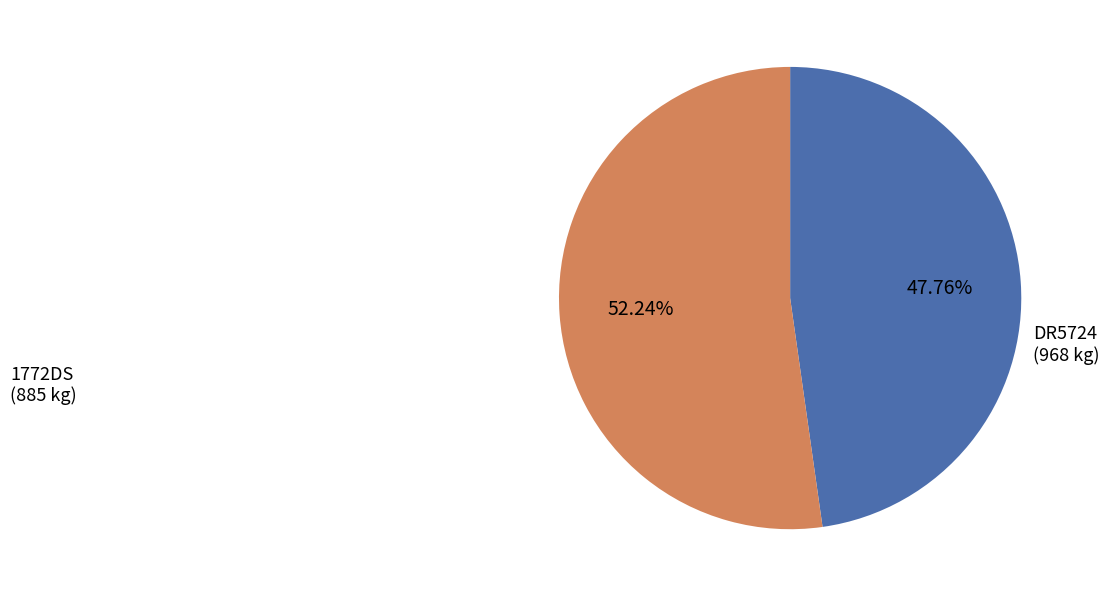

Rank the categories by value from highest to lowest.

DR5724, 1772DS